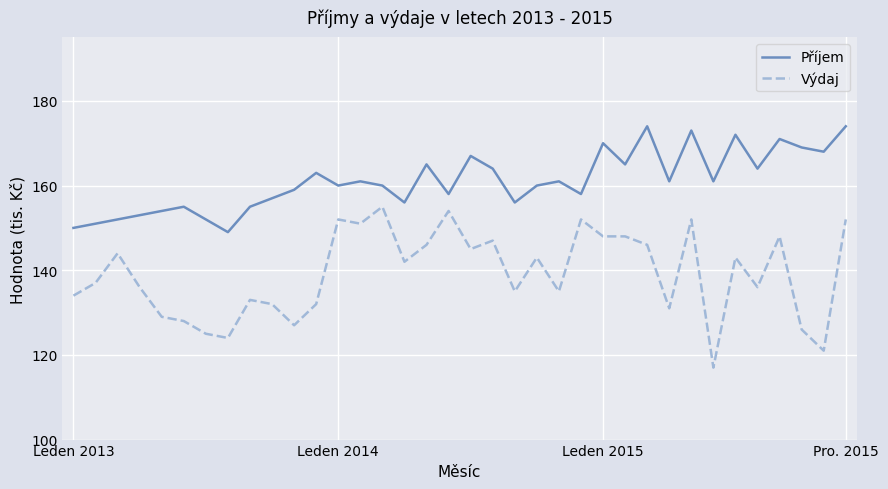

What is the difference between the maximum and minimum values in the Výdaj series?

38